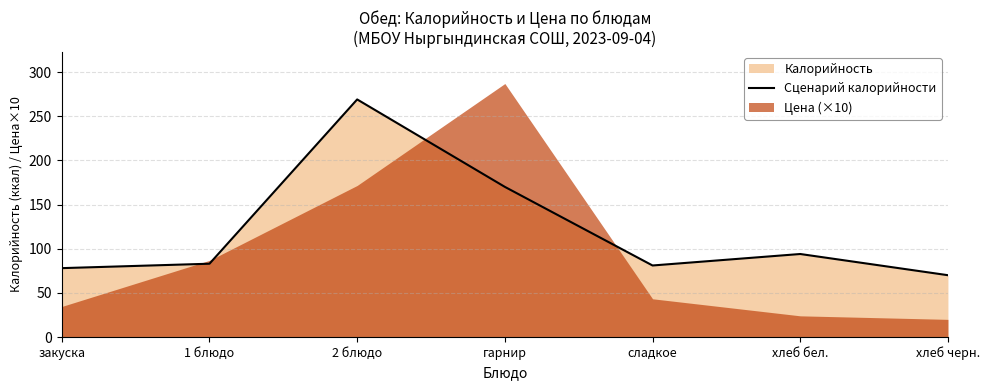

What is the value of the 4th point from the left?

170